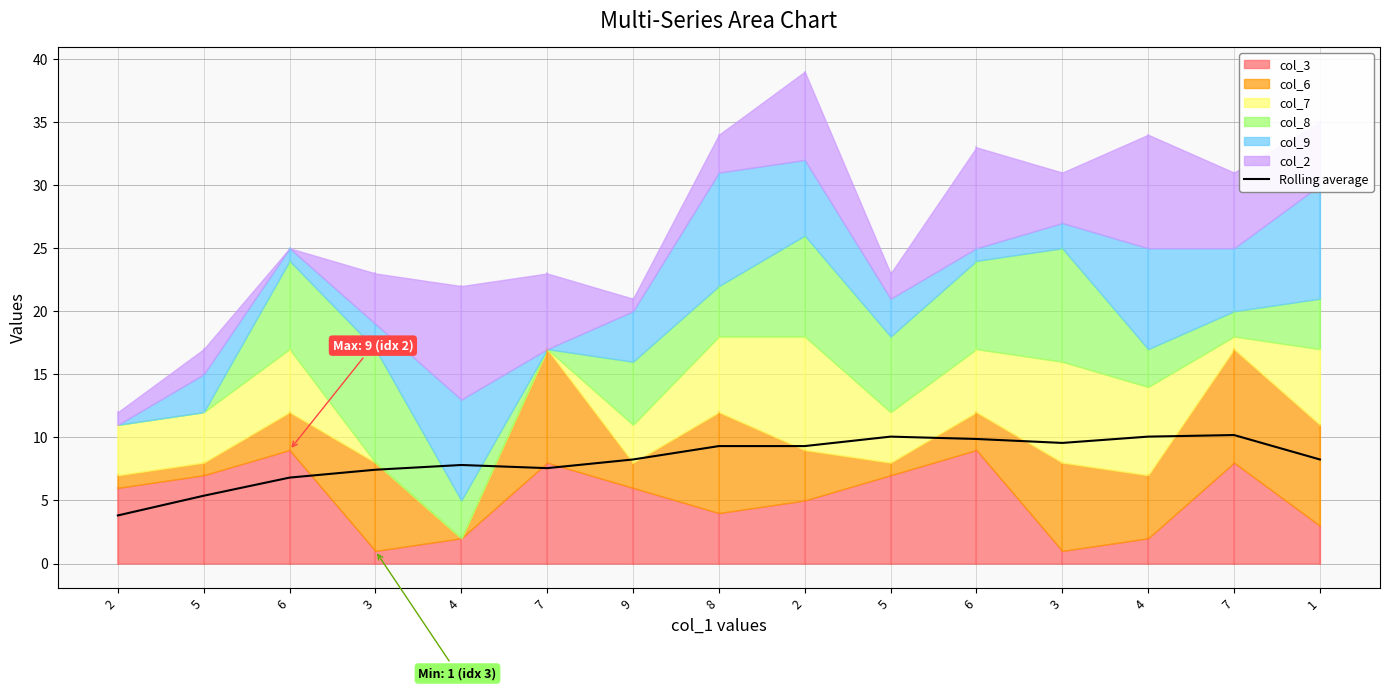

What is the label of the 4th point from the left?

3